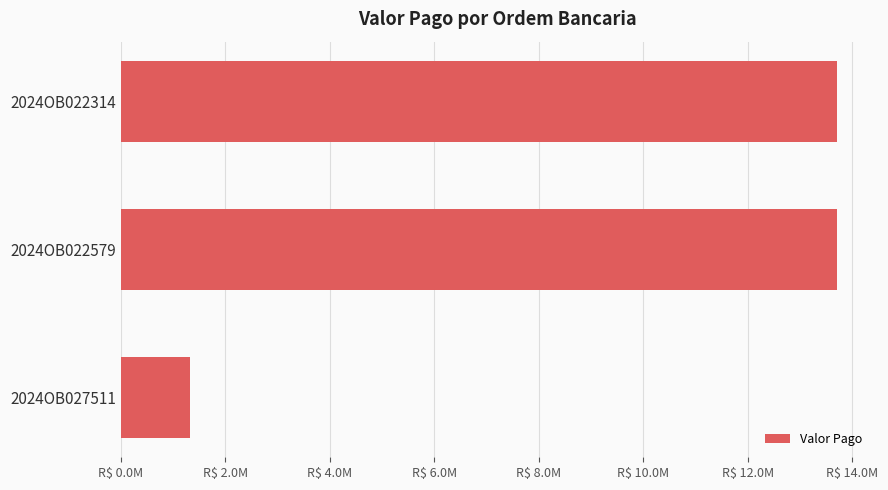

What is the sum of all values?

28751296.9